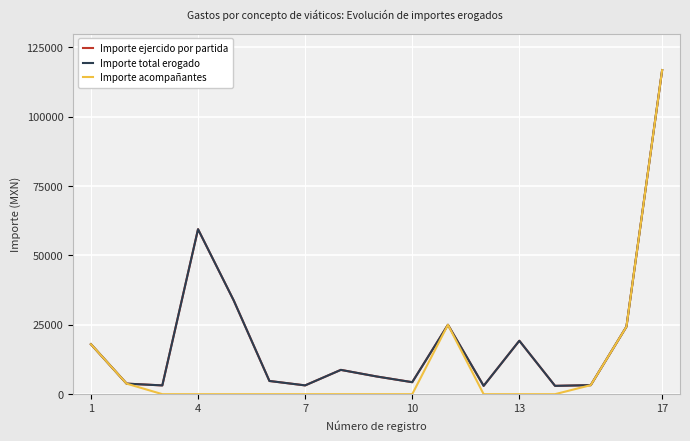

Does the chart have visible grid lines?

Yes